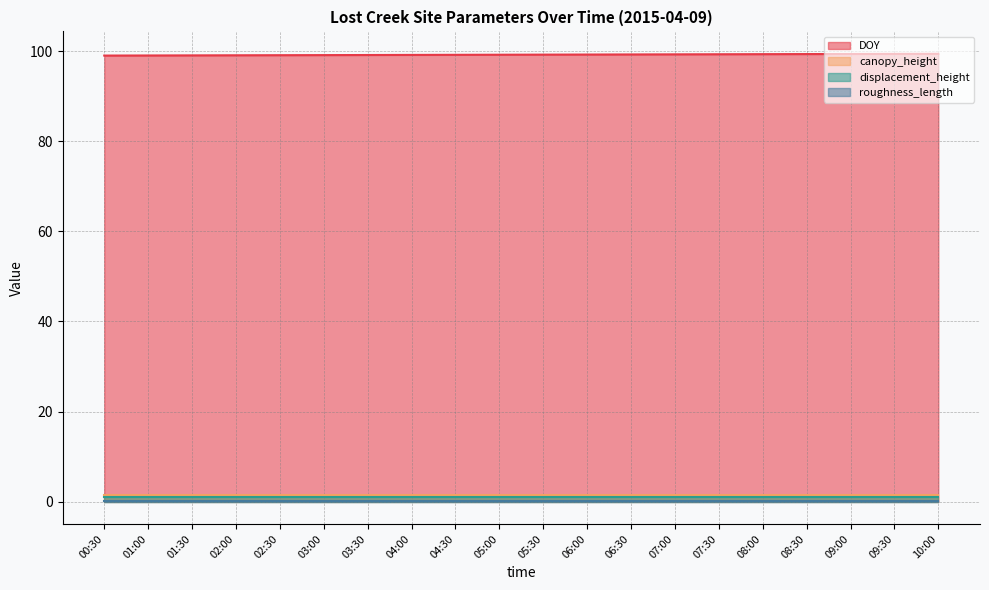

True or false: canopy_height has more than 0 interior local peaks.

False